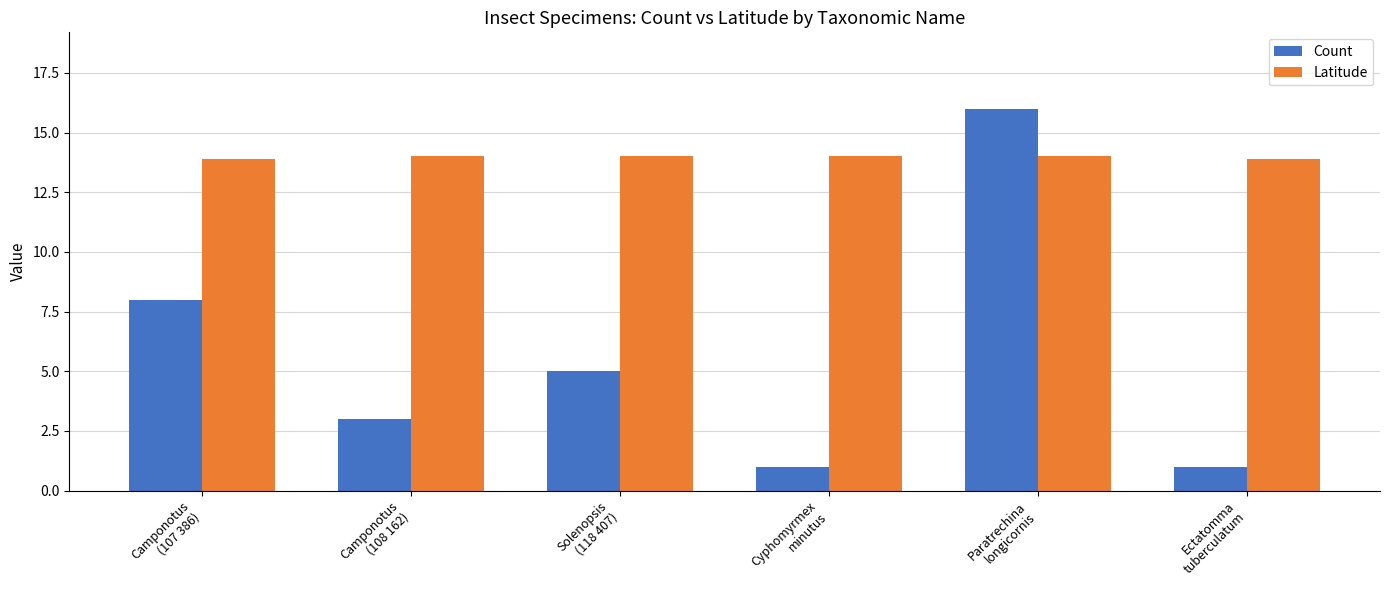

Does the chart contain stacked bars?

No